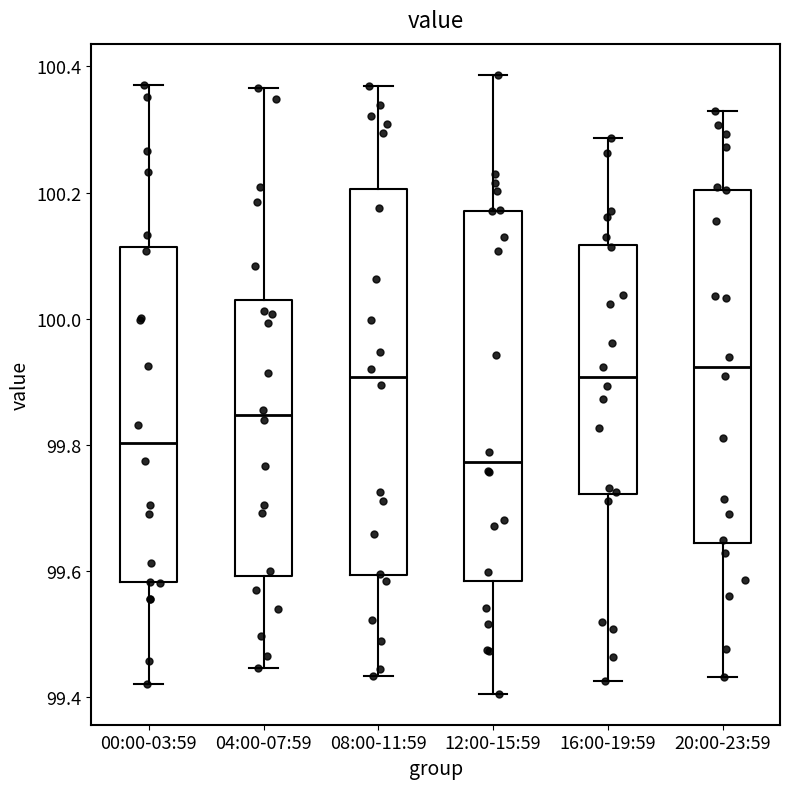

Where does the lower whisker of the box for 00:00-03:59 end on the y-axis? The values are not printed on the chart, so give them approximately, as read against the axis.

99.42